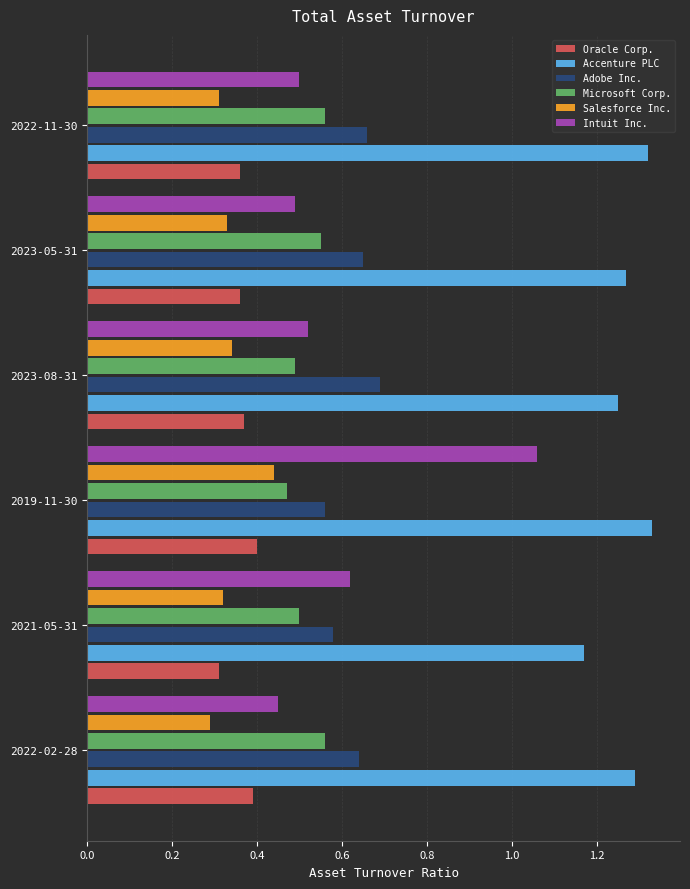

What is the difference between the maximum and minimum values in the Microsoft Corp. series?

0.1